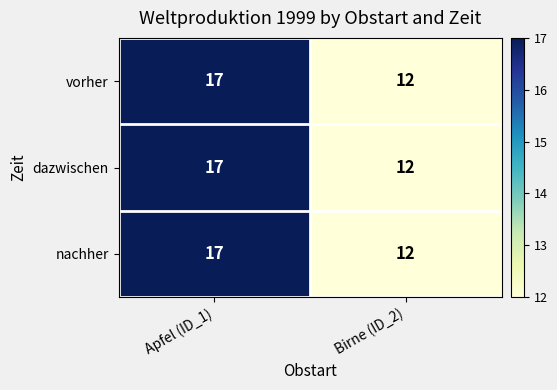

What is the sum of the dazwischen values at Birne (ID_2) and Apfel (ID_1)?

29